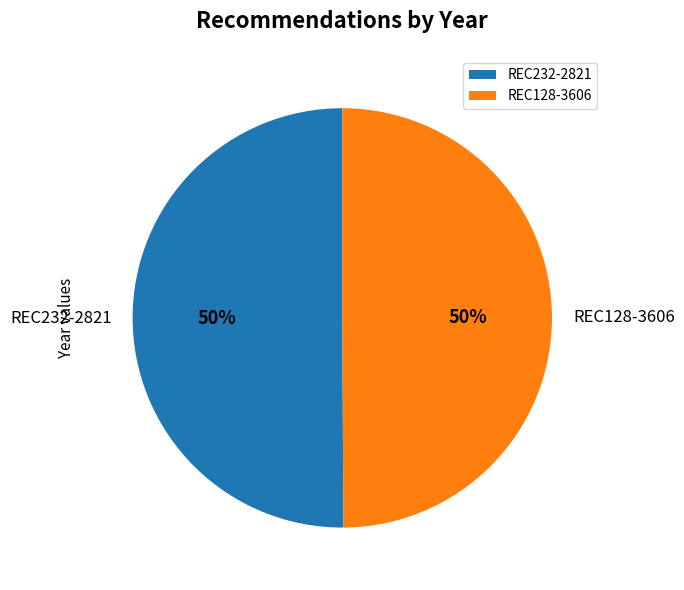

Approximately how many times larger is the value at REC232-2821 compared to REC128-3606?

1.0